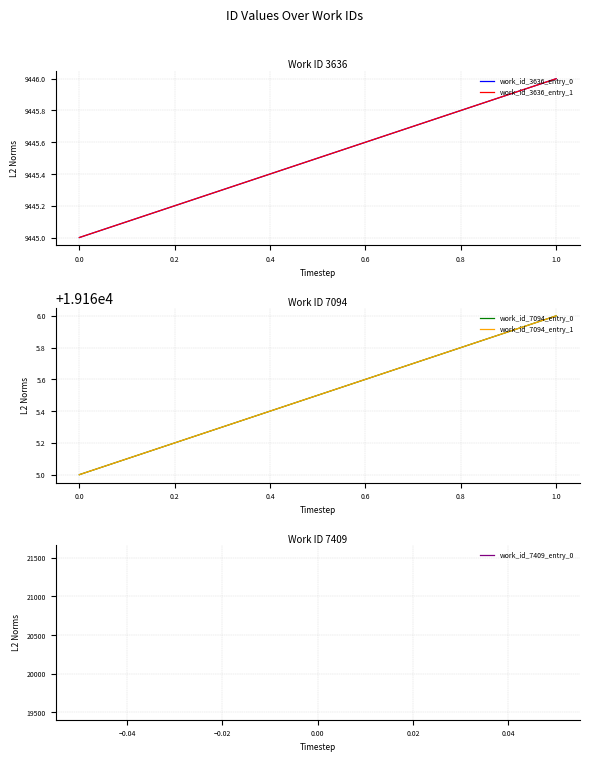

The work_id_3636_entry_0 series shows 16863 at 0.0. True or false?

False